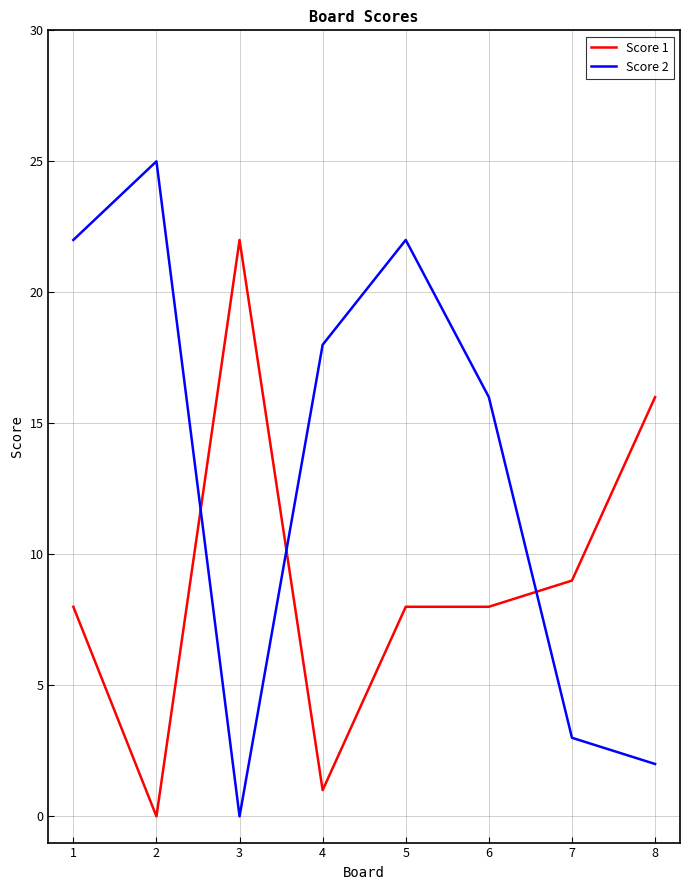

Where do Score 2 and Score 1 first cross each other?

2 and 3